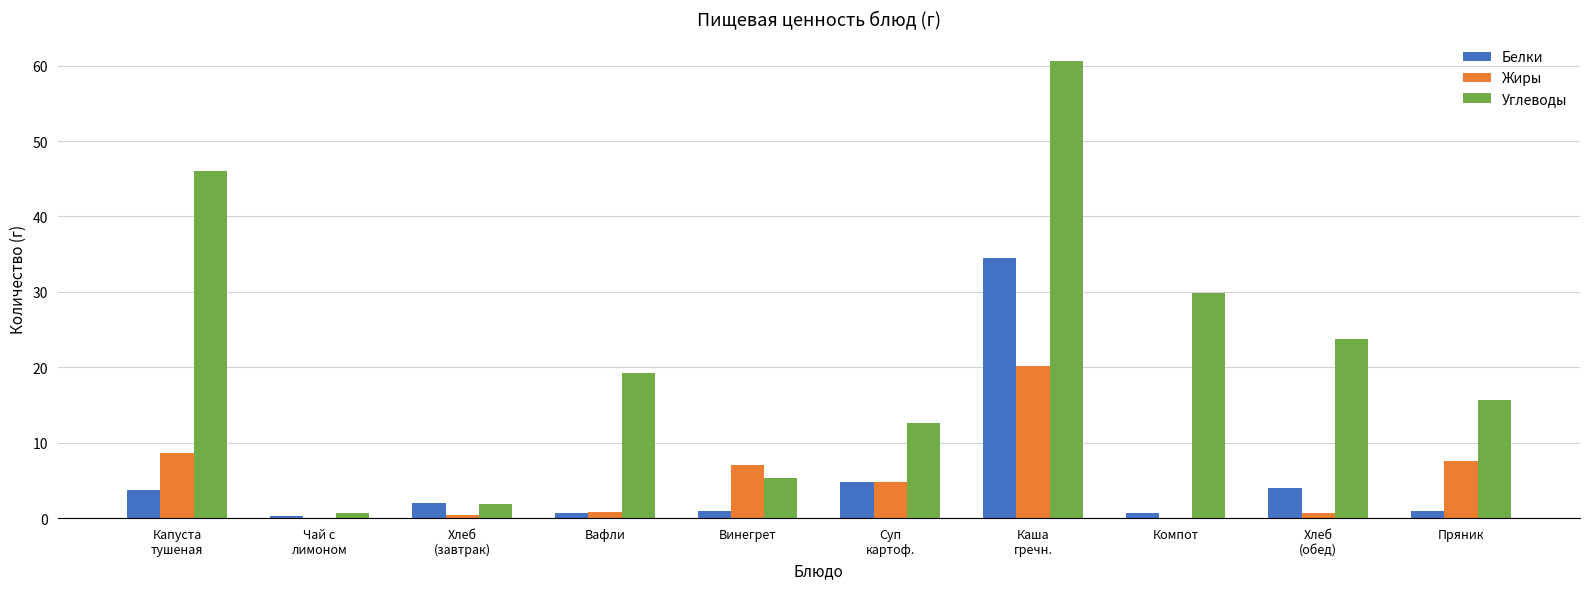

Where does the Углеводы series first go above 19?

Капуста
тушеная